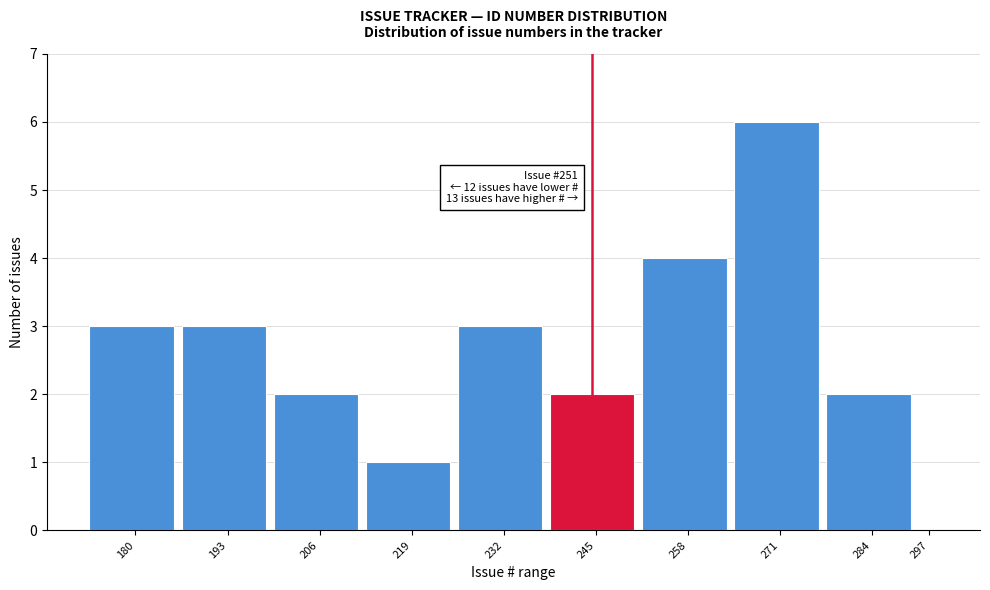

Reading right to left, list all the values displayed in this chart.

297=0	284=2	271=6	258=4	245=2	232=3	219=1	206=2	193=3	180=3